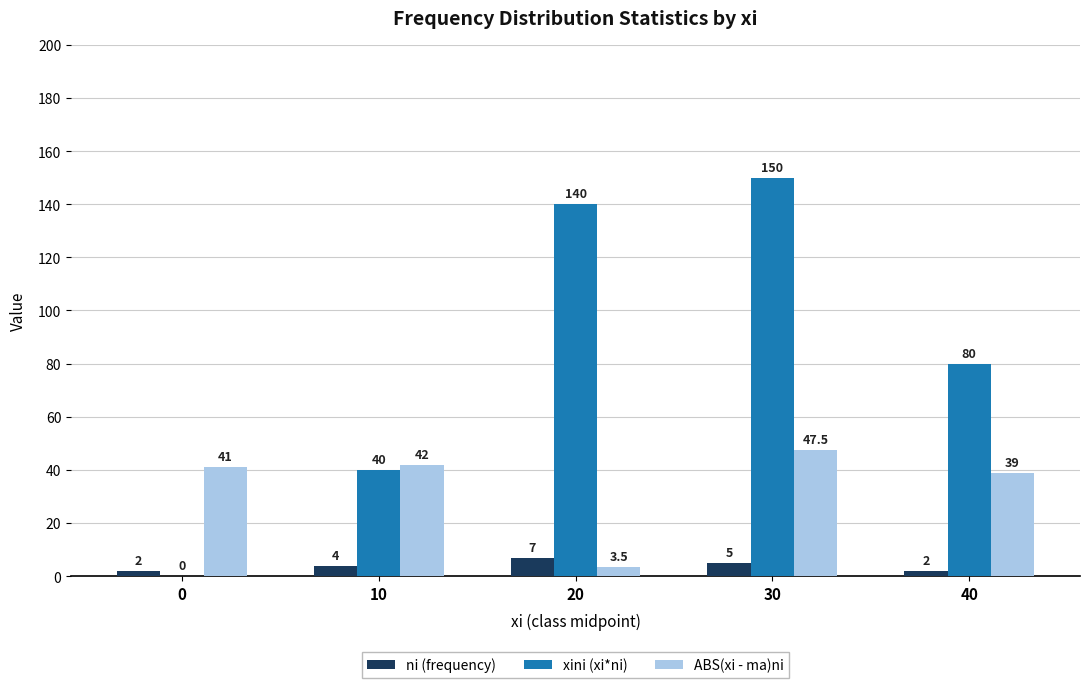

What is the sum of the ni (frequency) values at 20 and 10?

11.0